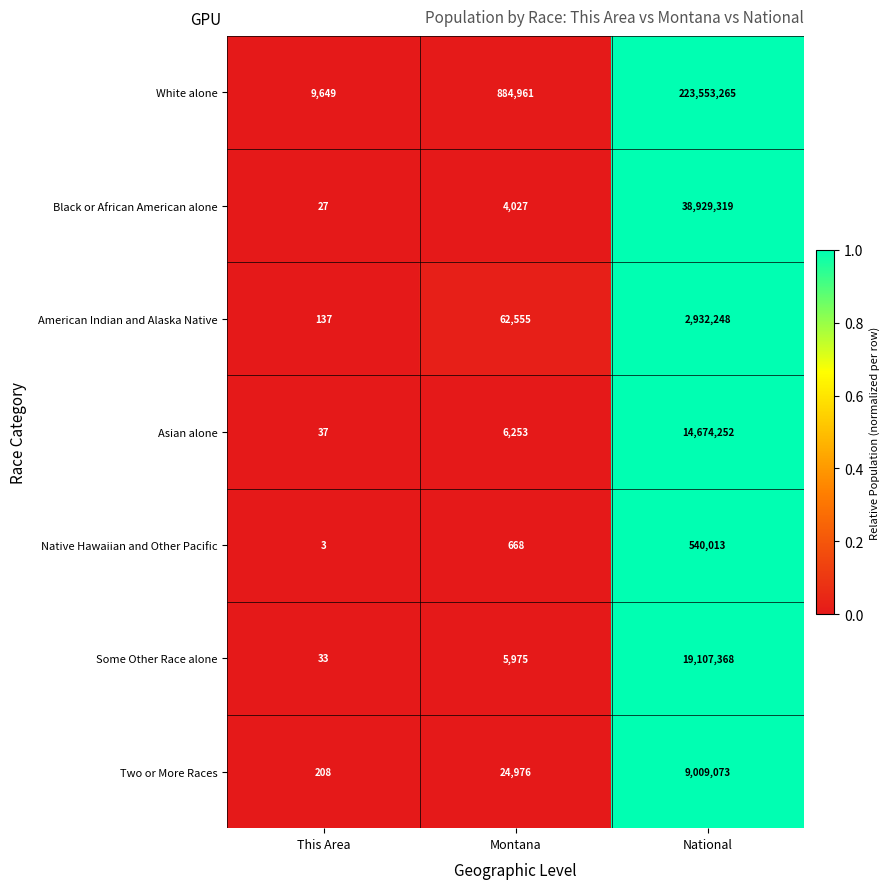

Which label corresponds to the largest value in the chart?

National